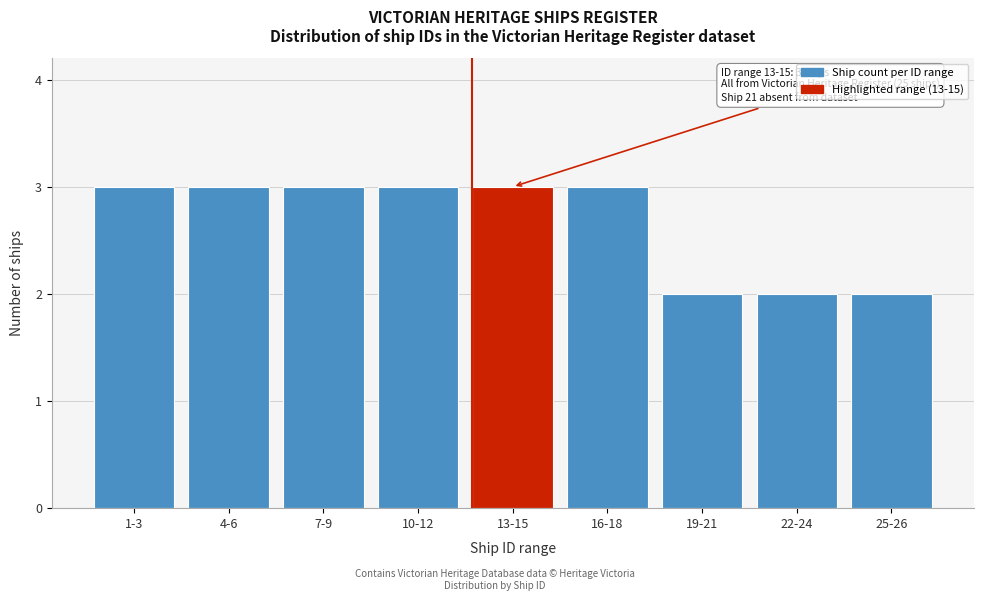

Reading right to left, what are all the values shown in this chart?

25-26=2	22-24=2	19-21=2	16-18=3	13-15=3	10-12=3	7-9=3	4-6=3	1-3=3